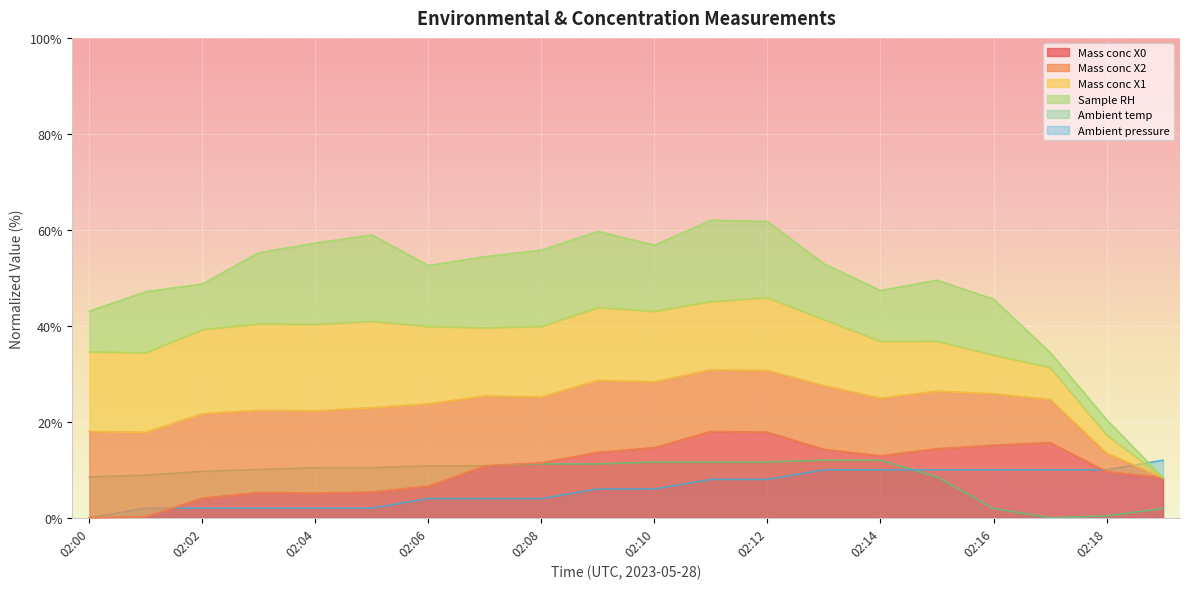

The Ambient pressure series shows 2.0 at 02:01. True or false?

True